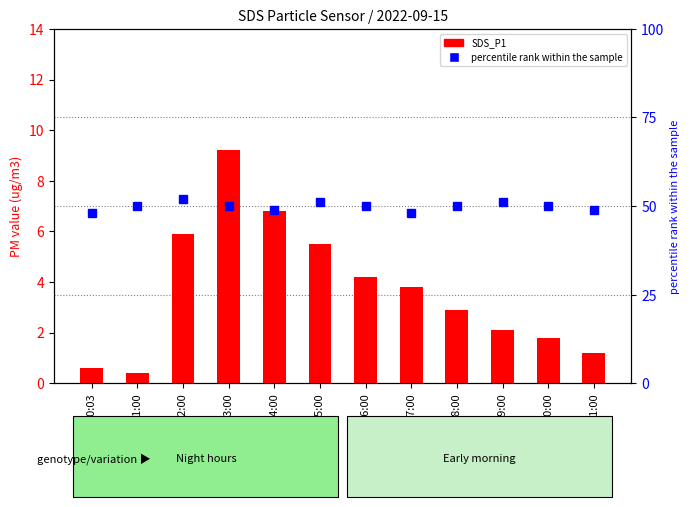

What is the average value of the percentile rank within the sample series?

49.8